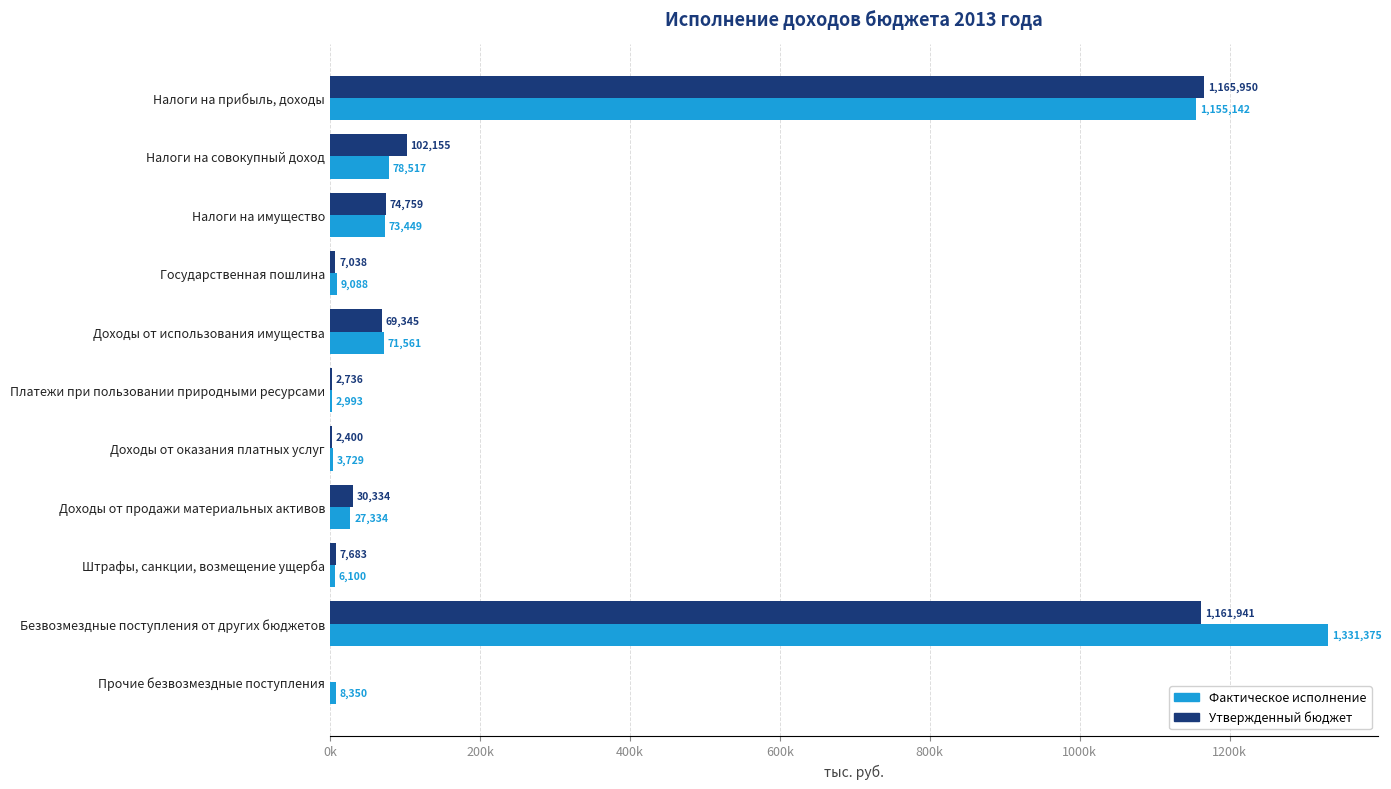

What are all the series names shown in the legend?

Фактическое исполнение, Утвержденный бюджет